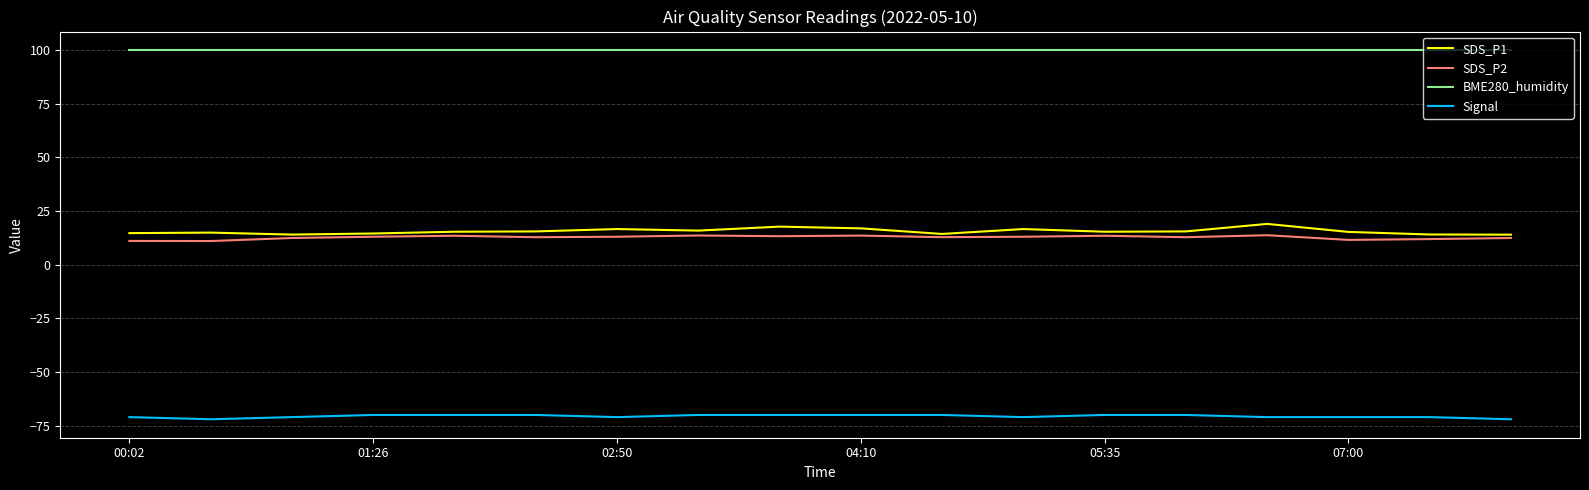

True or false: SDS_P1 and Signal cross at least once.

False